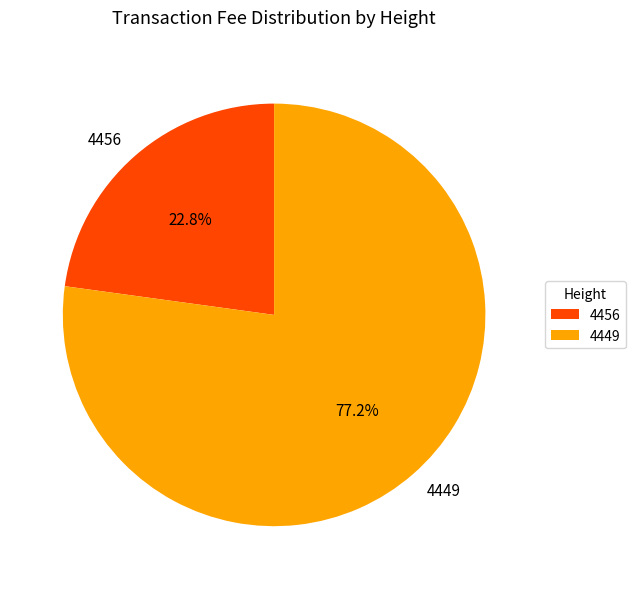

To the nearest percent, what is the average slice percentage?

50%